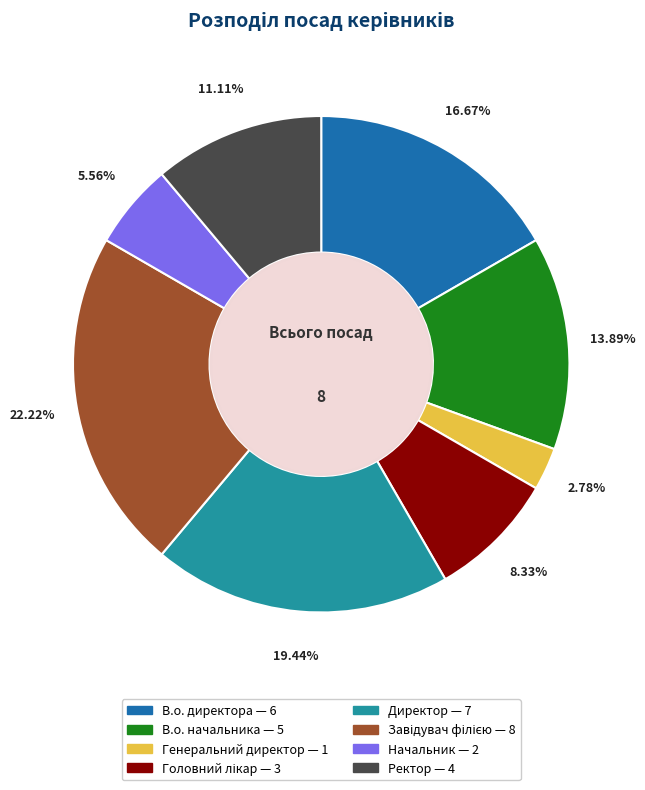

What is the total percentage of Ректор and В.о. начальника?

25.0%